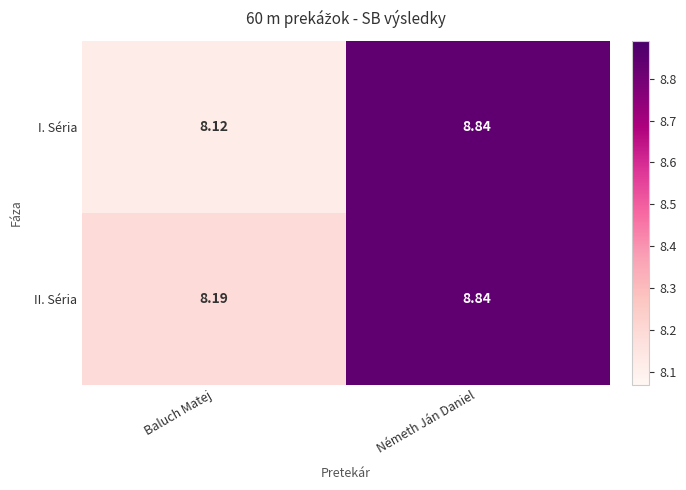

Rank the categories by II. Séria value from lowest to highest.

Baluch Matej, Németh Ján Daniel